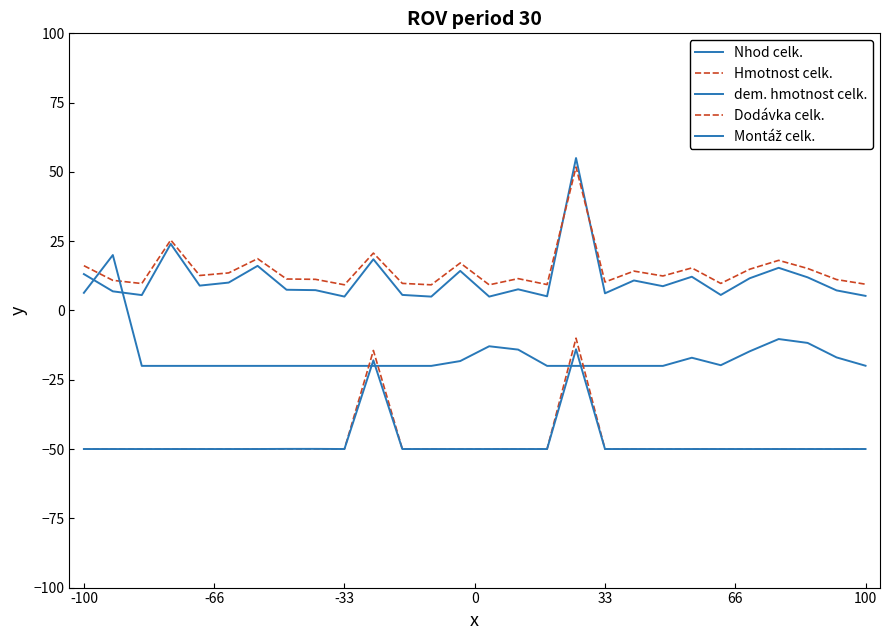

What is the average value of the Dodávka celk. series?

-47.3